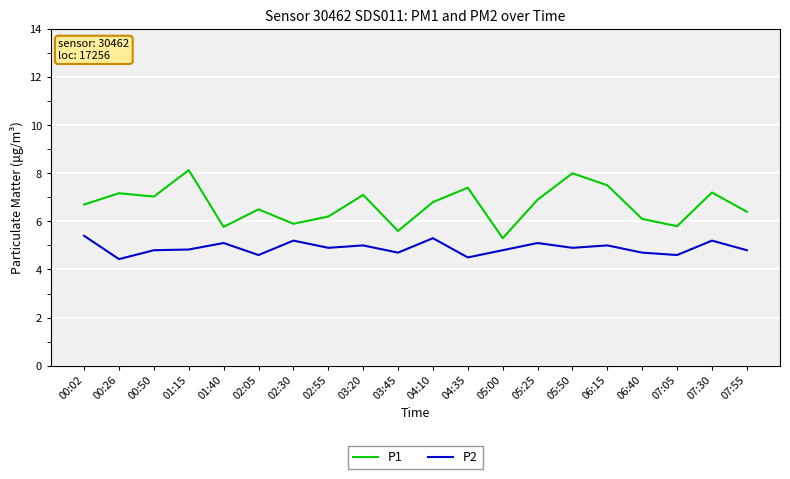

Which category has the highest value across all series?

01:15